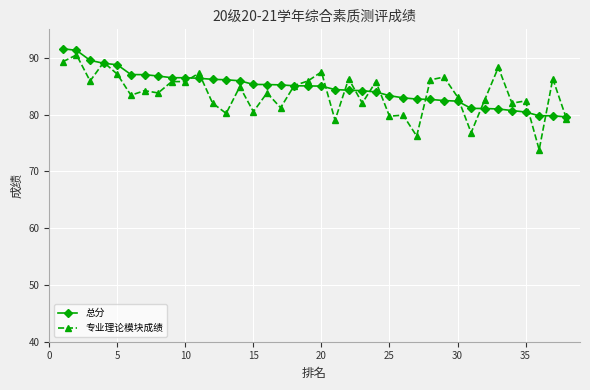

Rank the series by their average value, from lowest to highest.

专业理论模块成绩, 总分